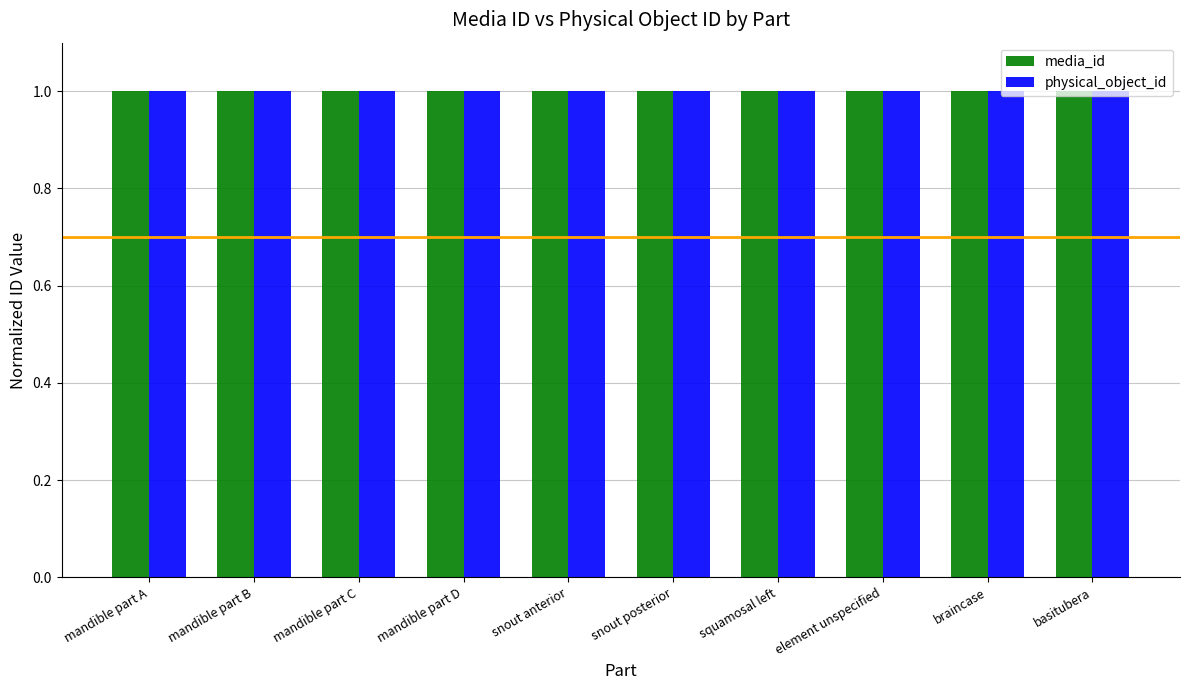

At how many categories does at least one series exceed 0?

10